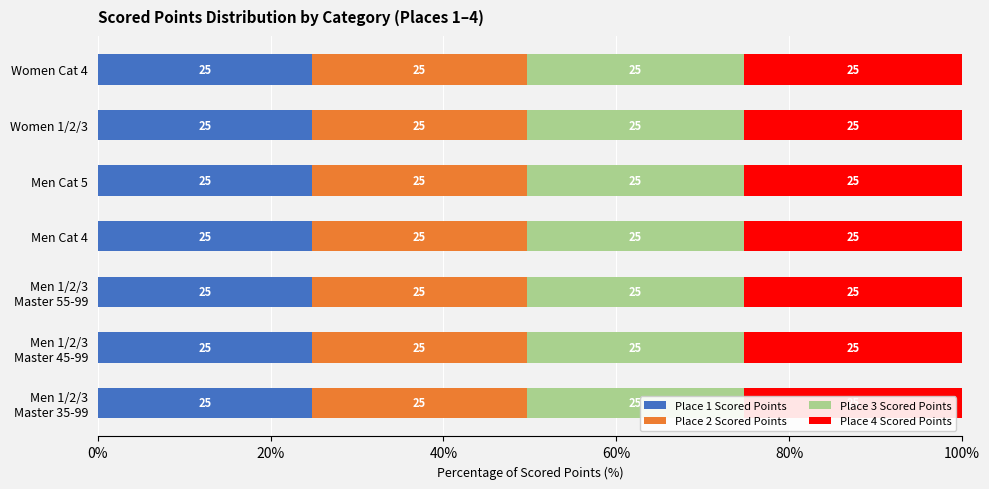

What is the greatest value displayed?

25.2